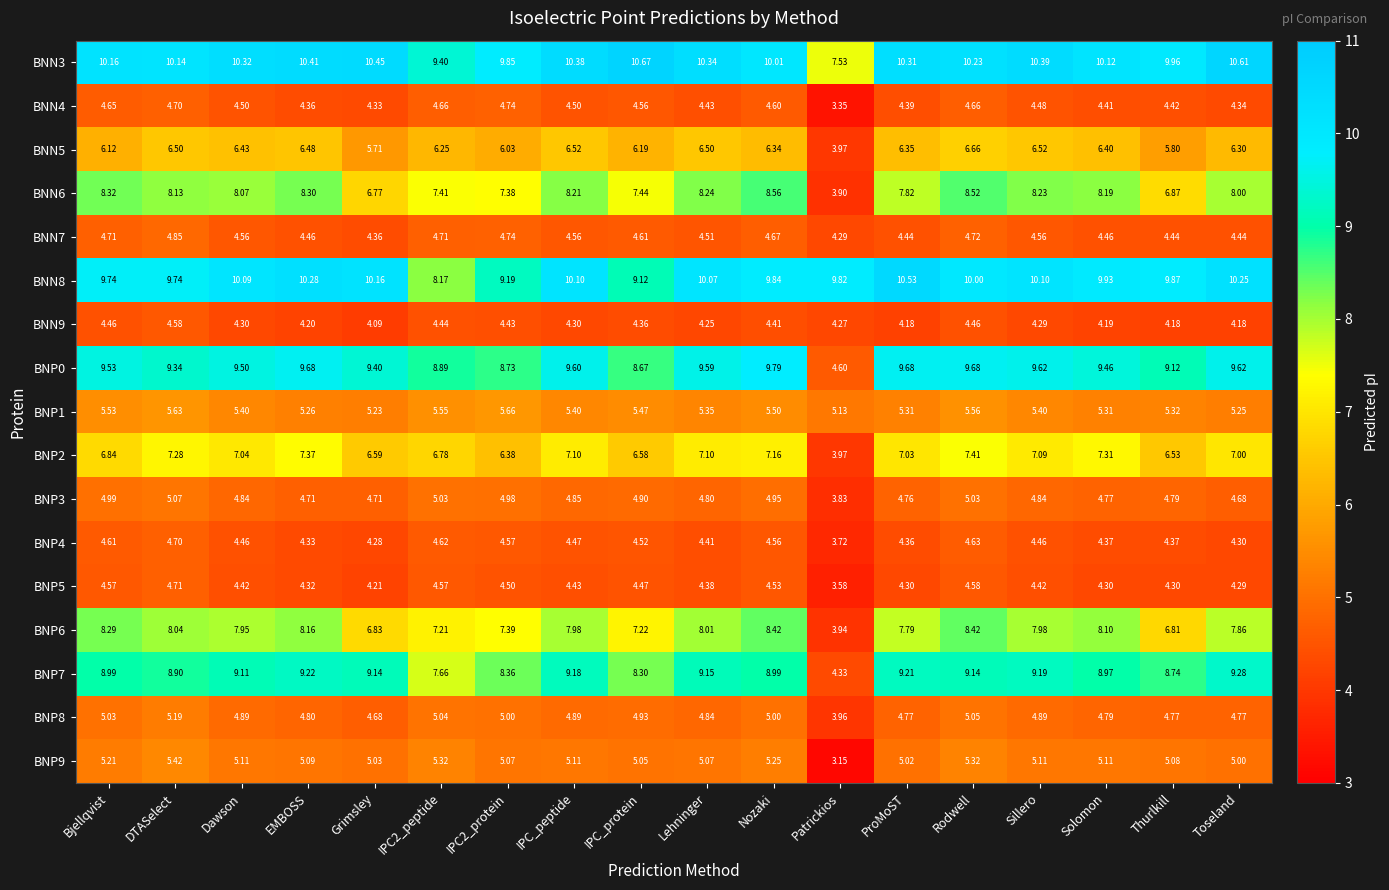

Which label corresponds to the largest value in the chart?

IPC_protein